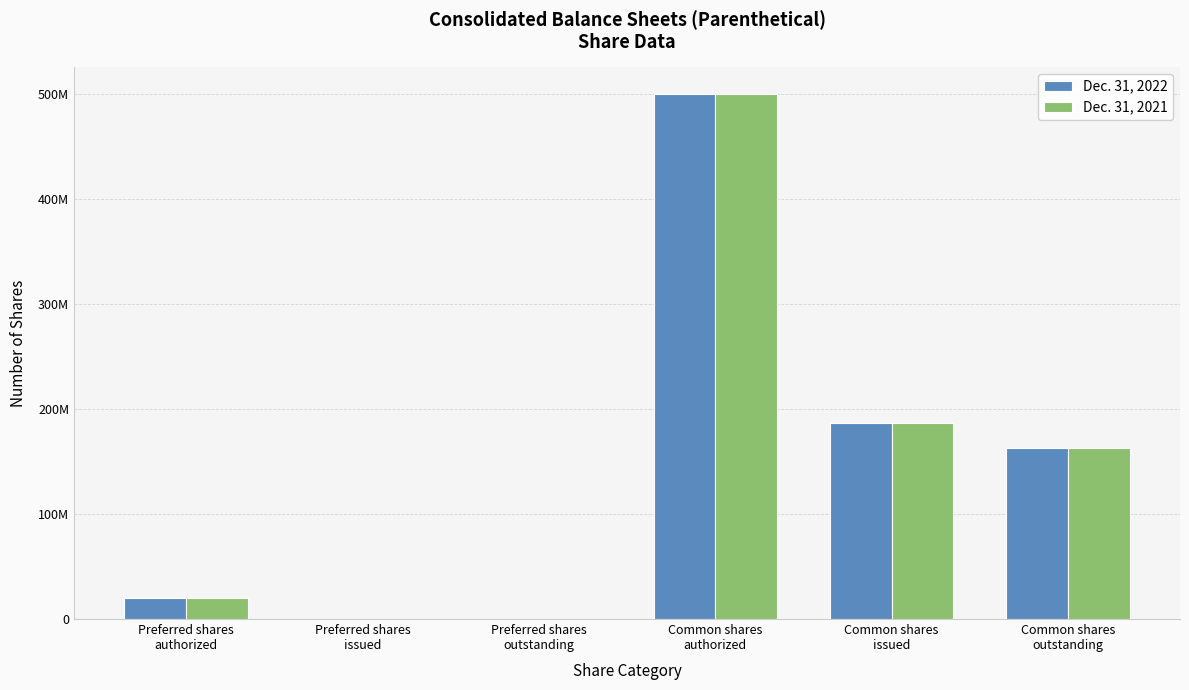

Between Preferred shares
issued and Preferred shares
outstanding, which series saw the biggest shift?

Dec. 31, 2022